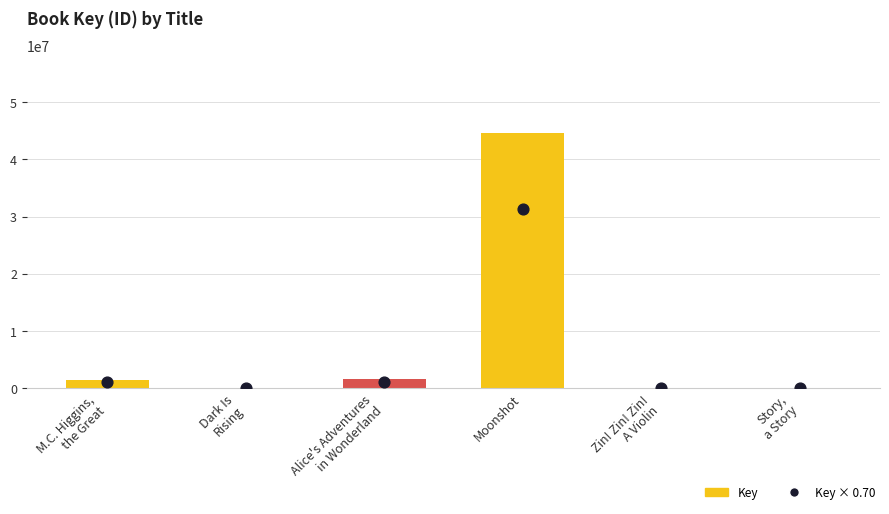

At which category is the sum across all series the highest?

Moonshot